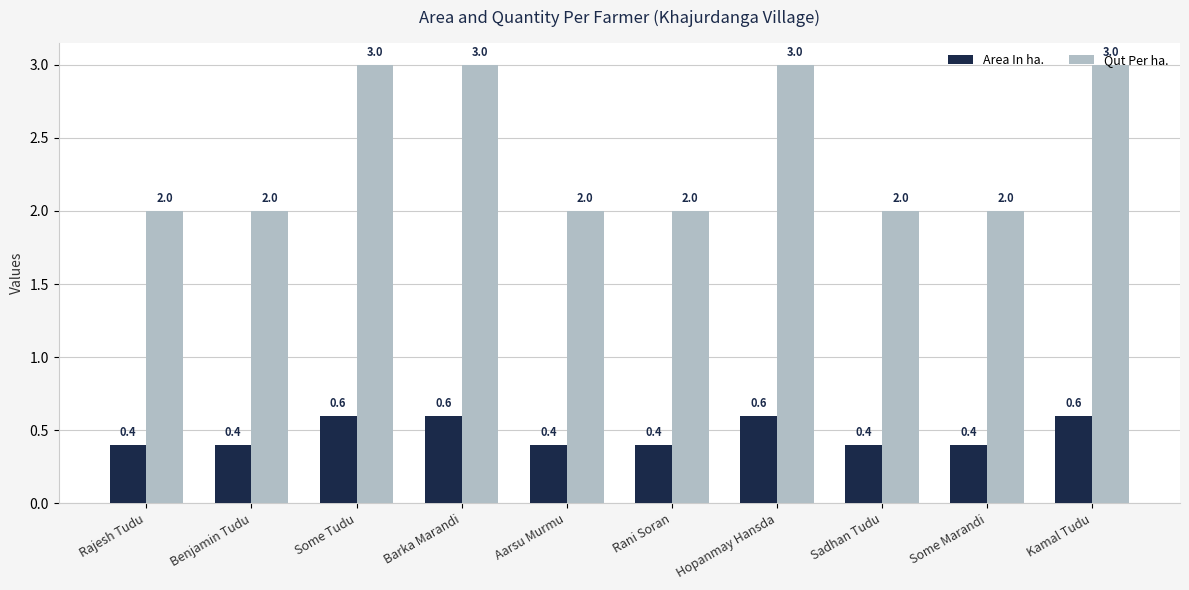

Count the Area In ha. values in the range 0 to 1.

10